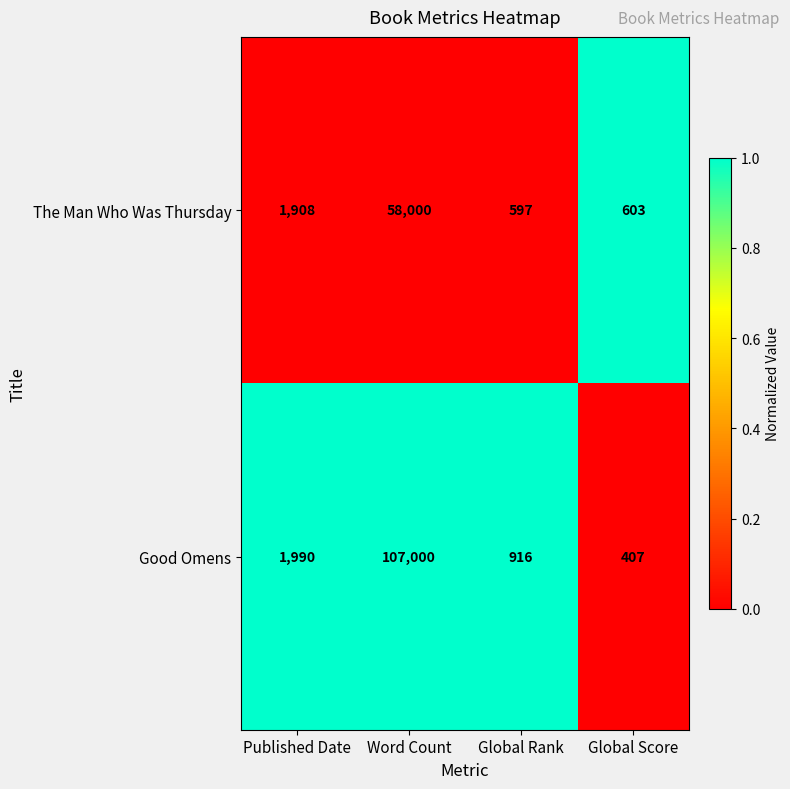

Which category has the lowest value across all series?

Global Score